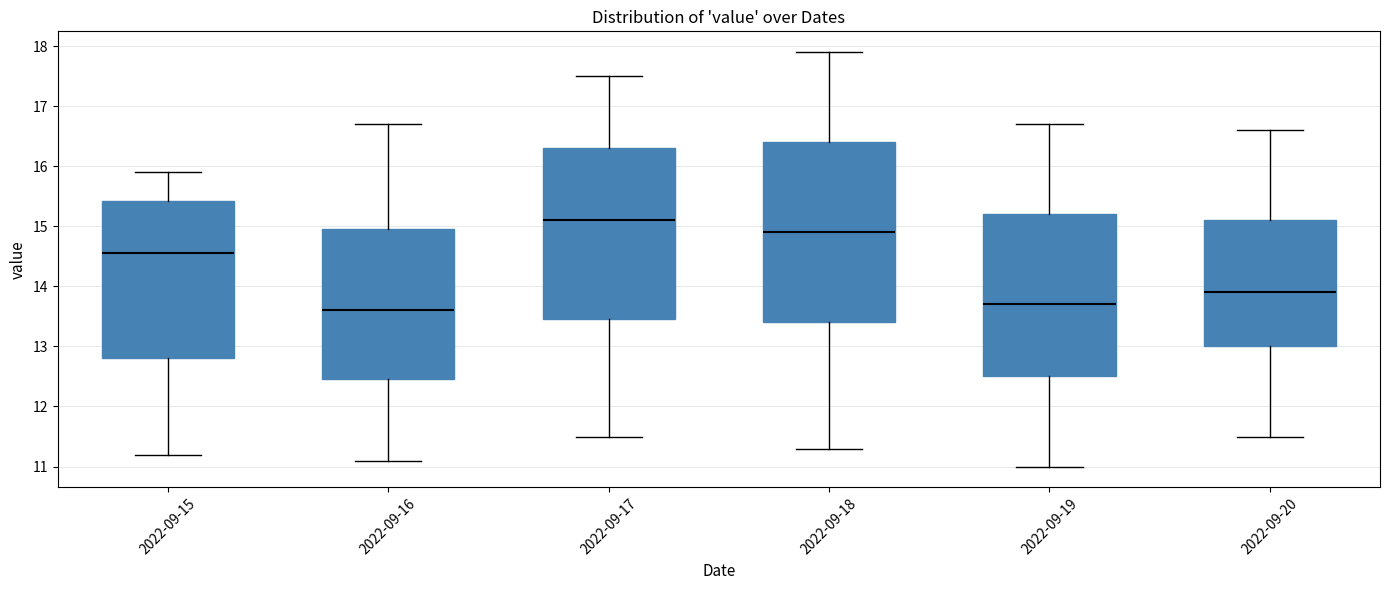

Reading left to right, read every box against the y-axis: the position of its median line, the range the box covers, and the ends of its whiskers. The values are not printed on the chart, so give them approximately, as read against the axis.

2022-09-15: median 14.6, box 12.8 to 15.4, whiskers 11.2 to 15.9
2022-09-16: median 13.6, box 12.5 to 15.0, whiskers 11.1 to 16.7
2022-09-17: median 15.1, box 13.5 to 16.3, whiskers 11.5 to 17.5
2022-09-18: median 14.9, box 13.4 to 16.4, whiskers 11.3 to 17.9
2022-09-19: median 13.7, box 12.5 to 15.2, whiskers 11.0 to 16.7
2022-09-20: median 13.9, box 13.0 to 15.1, whiskers 11.5 to 16.6